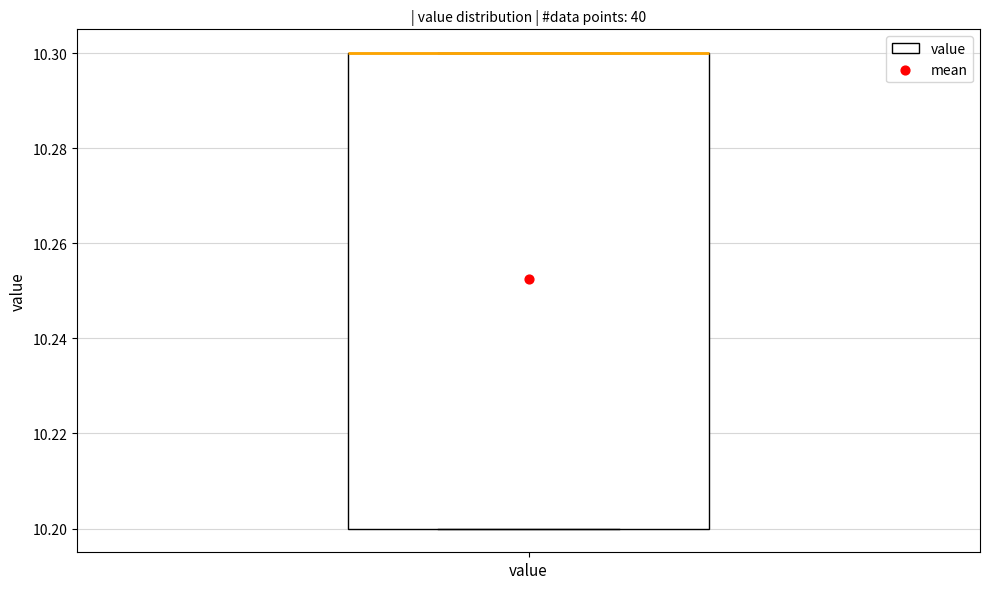

Where is the upper edge of the box for value on the y-axis? The values are not printed on the chart, so give them approximately, as read against the axis.

10.3